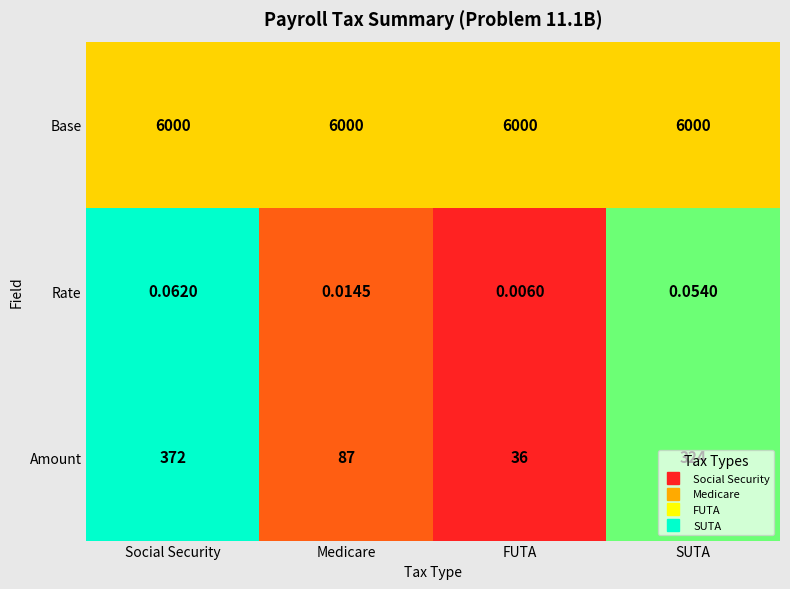

At Social Security, list the series in order from largest to smallest.

Base, Amount, Rate